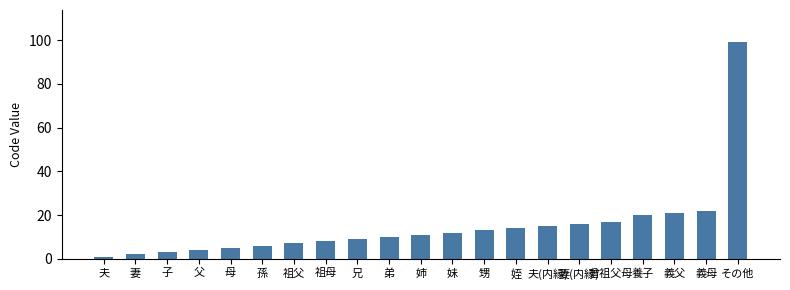

What is the sum of the values at 甥 and 兄?

22